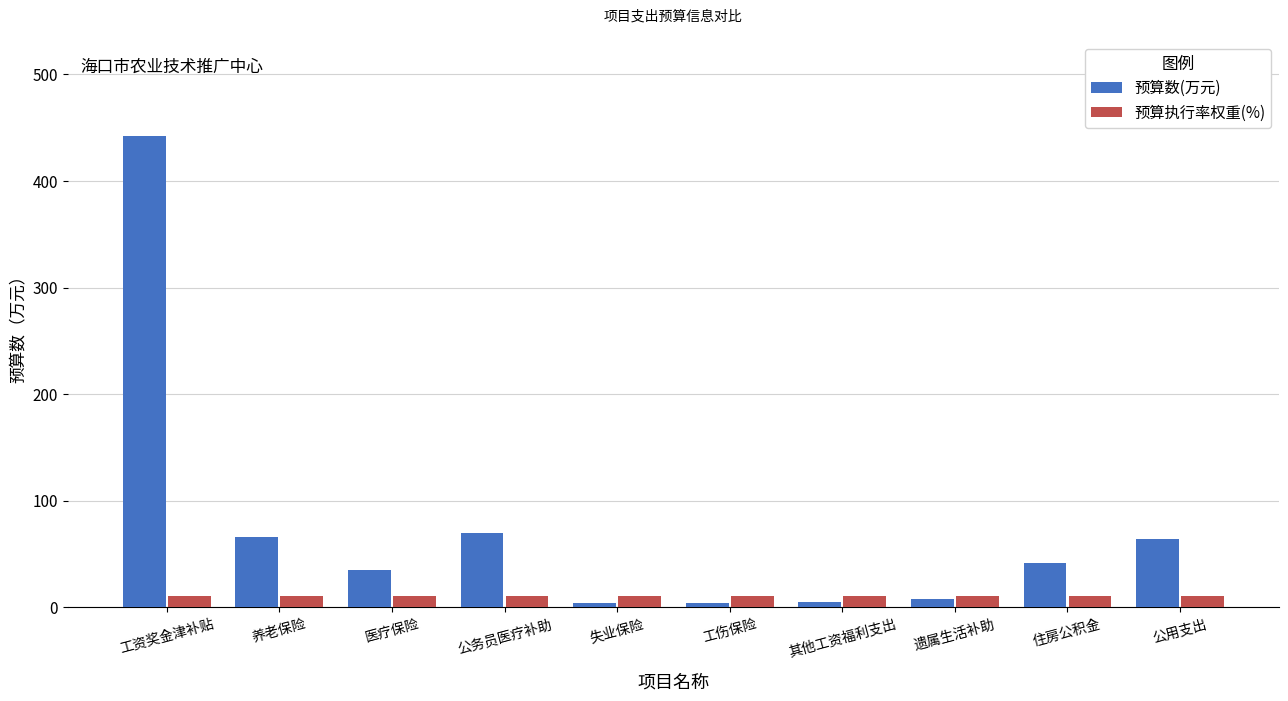

Between 医疗保险 and 失业保险, which series saw the biggest shift?

预算数(万元)